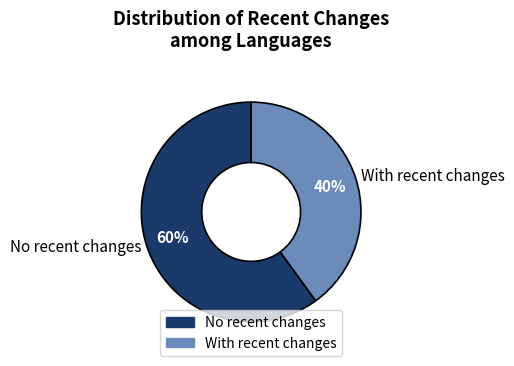

Rank the categories by value from lowest to highest.

With recent changes, No recent changes